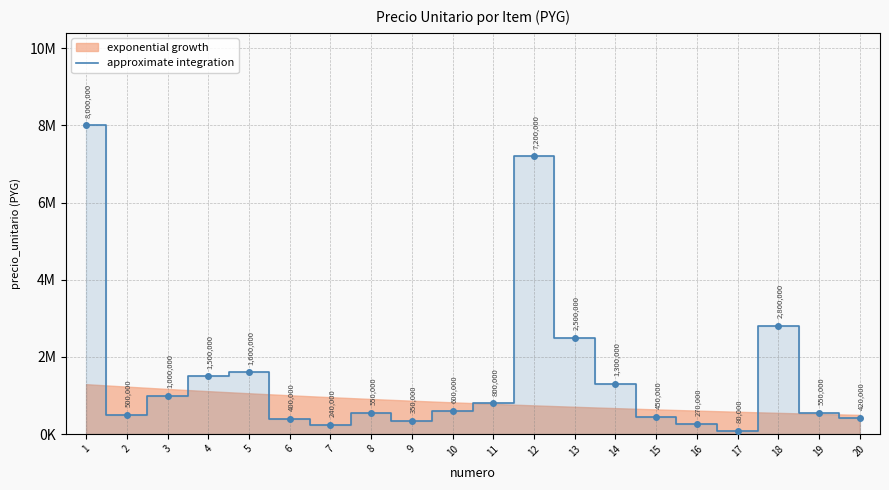

What is the ratio of the value at 8 to the value at 11?

0.7